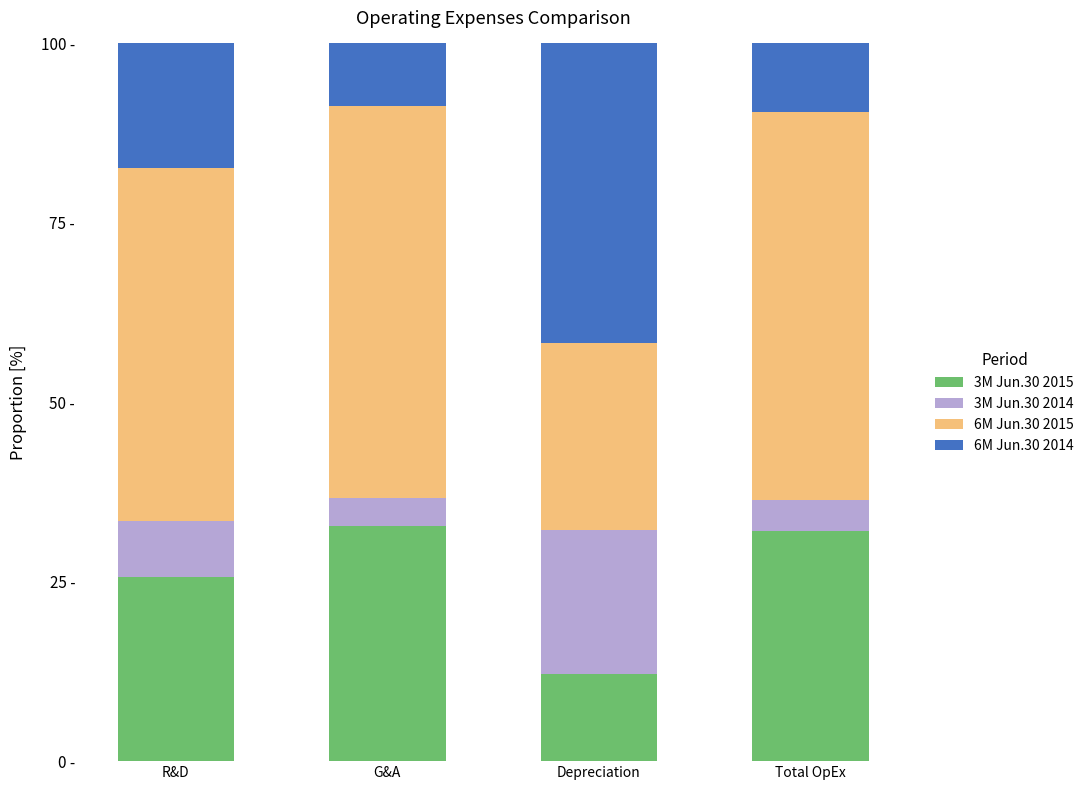

The 6M Jun.30 2015 series shows 26.7 at G&A. True or false?

False